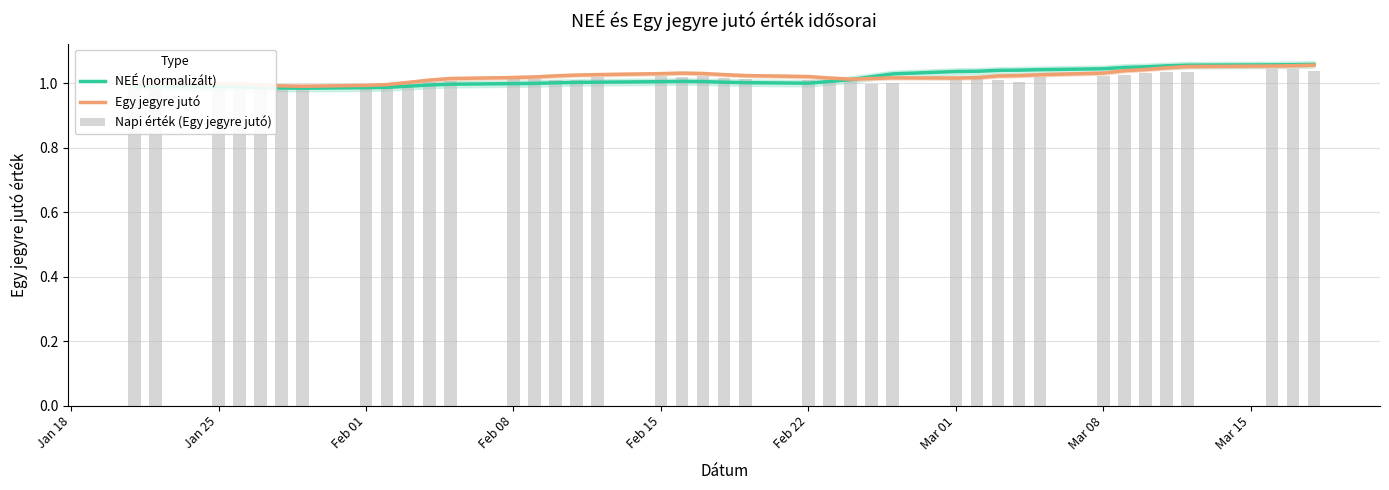

List the series in order of their peak value, highest first.

NEÉ (normalizált), Egy jegyre jutó, Napi érték (Egy jegyre jutó)